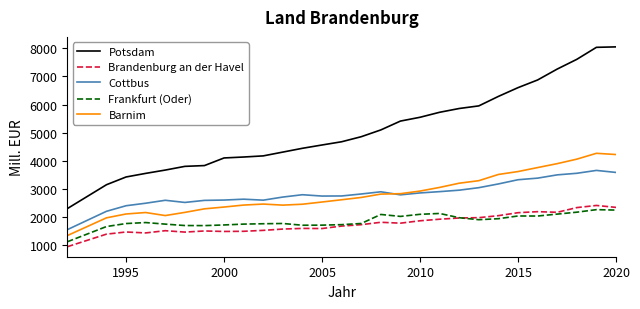

True or false: Potsdam and Barnim intersect in this chart.

False